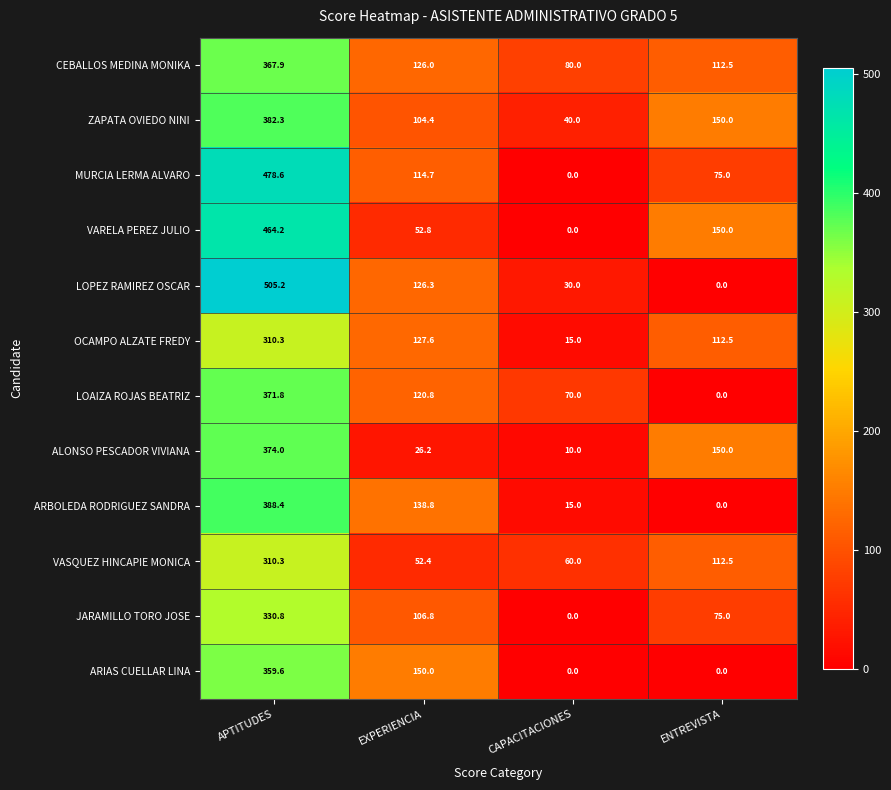

What is the difference between the highest and lowest values at EXPERIENCIA?

123.8